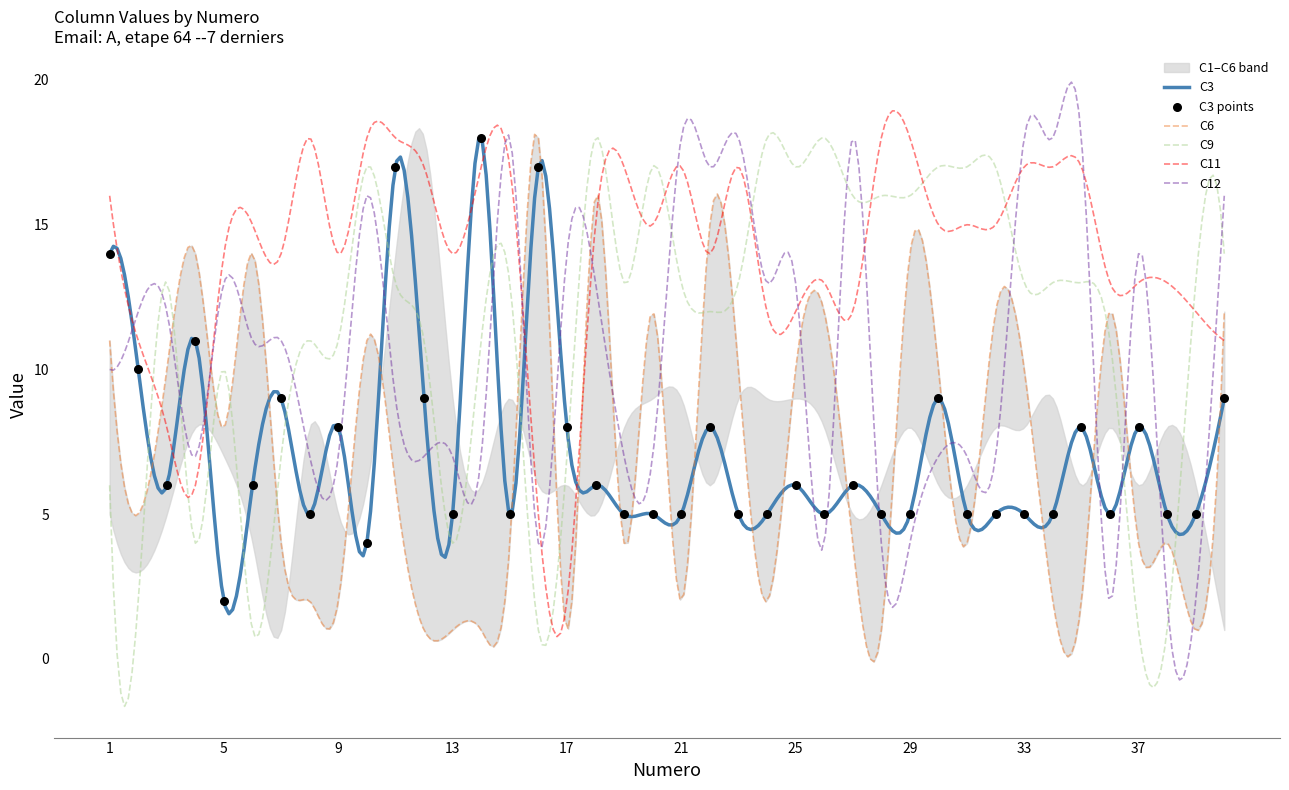

At how many categories does at least one series exceed 8?

40